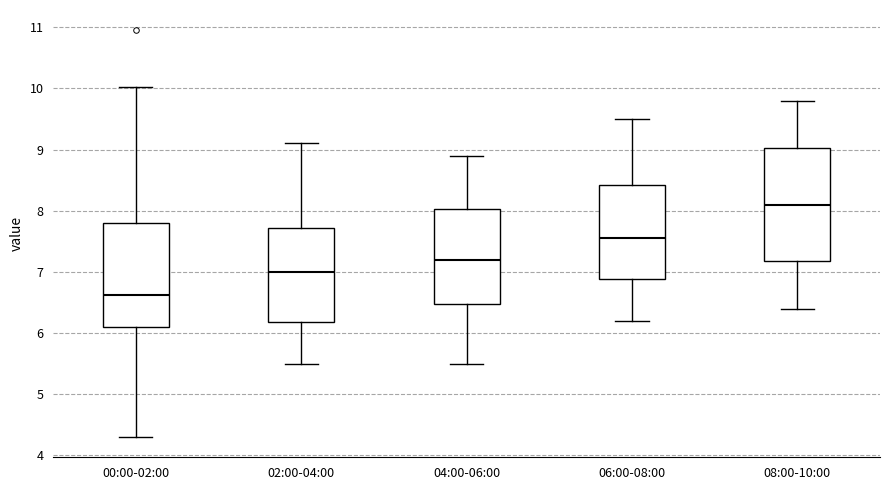

Which box's median line is the highest?

08:00-10:00